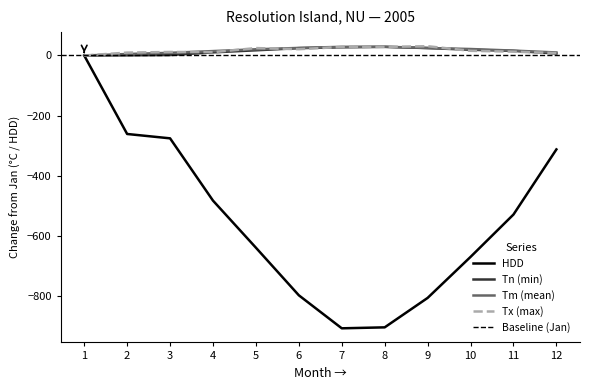

Which category has the lowest value across all series?

7